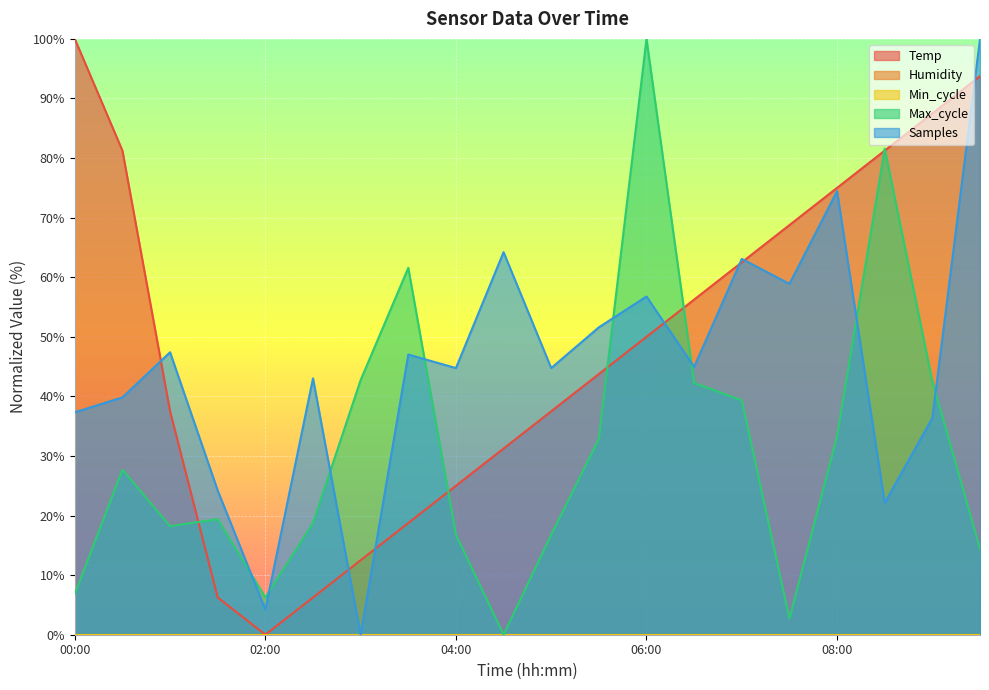

What value does the Samples series have at 02:30?

43.0